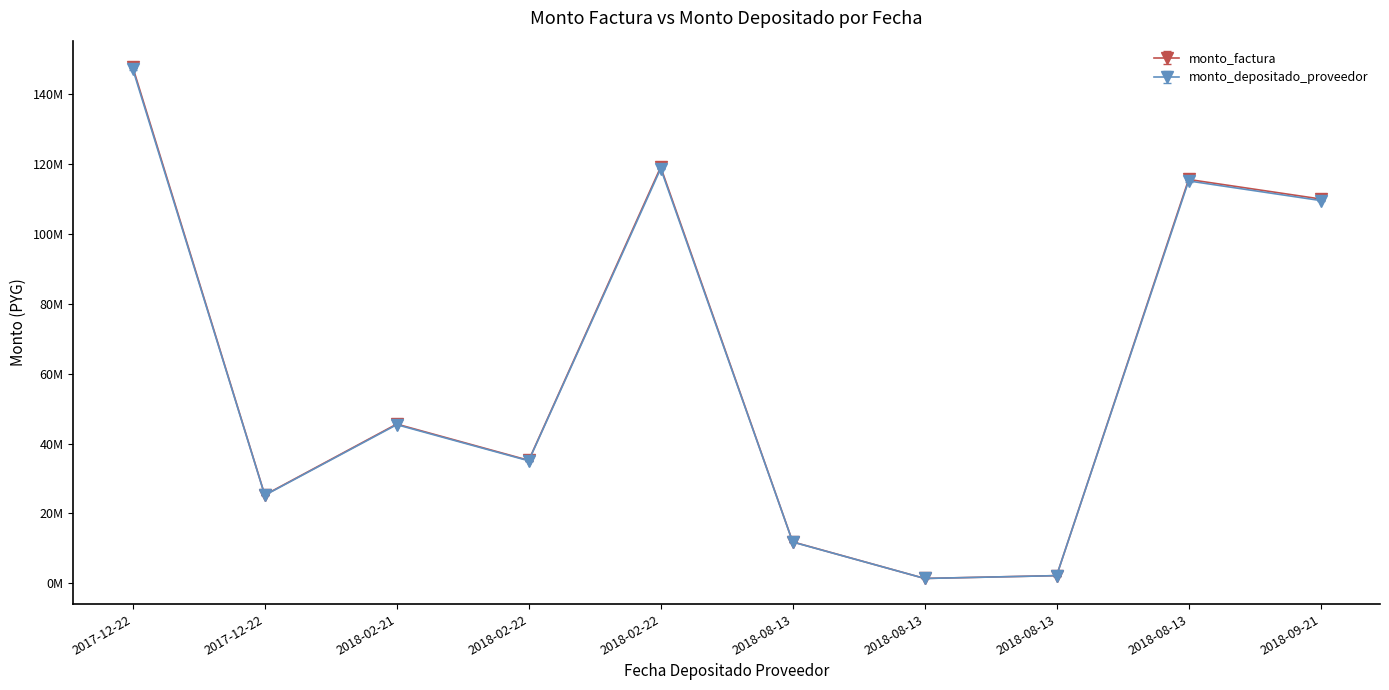

What are all the series names shown in the legend?

monto_factura, monto_depositado_proveedor